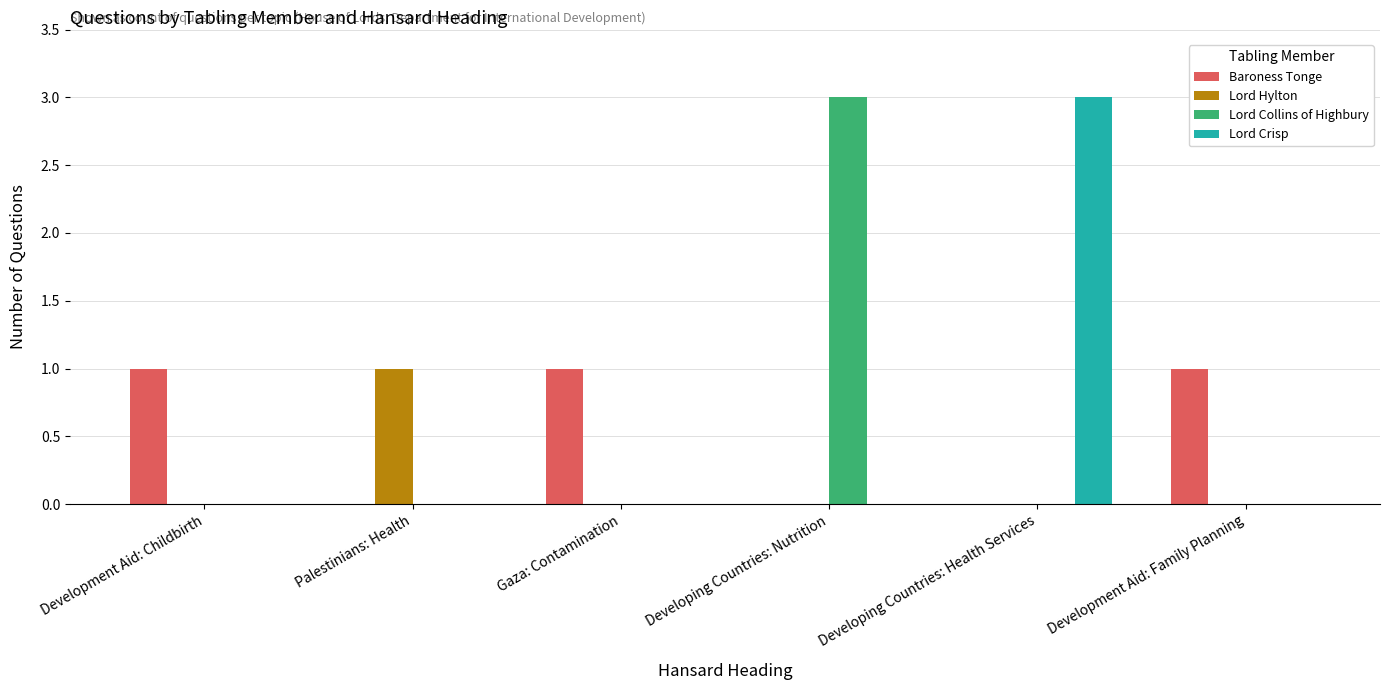

Which series changed the most between Gaza: Contamination and Developing Countries: Health Services?

Lord Crisp